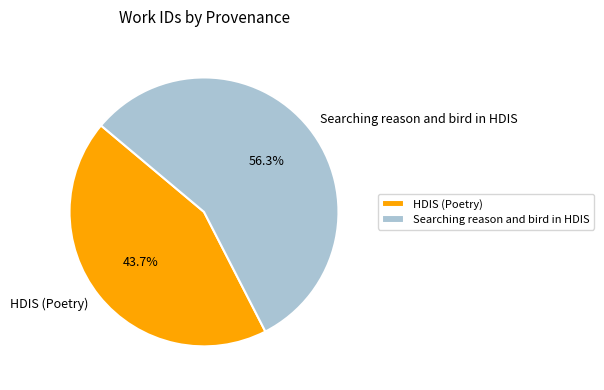

Is there a majority slice in this chart?

Yes